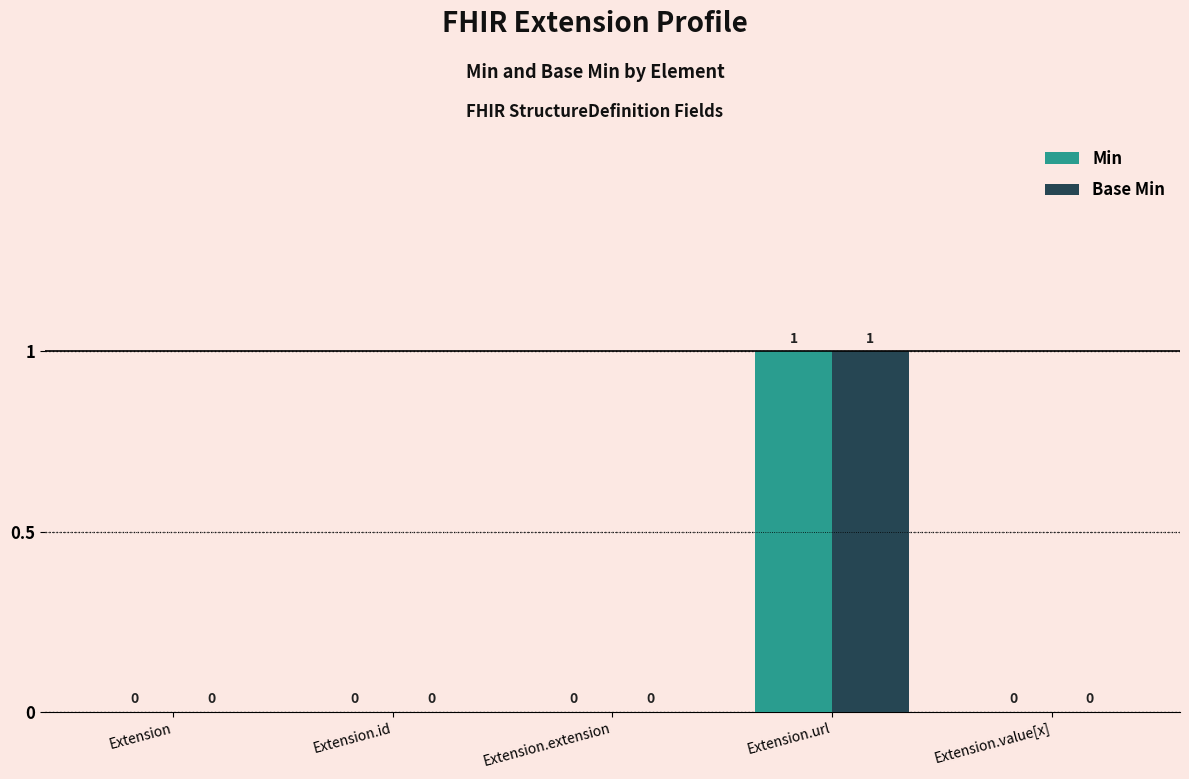

Which label corresponds to the largest value in the chart?

Extension.url